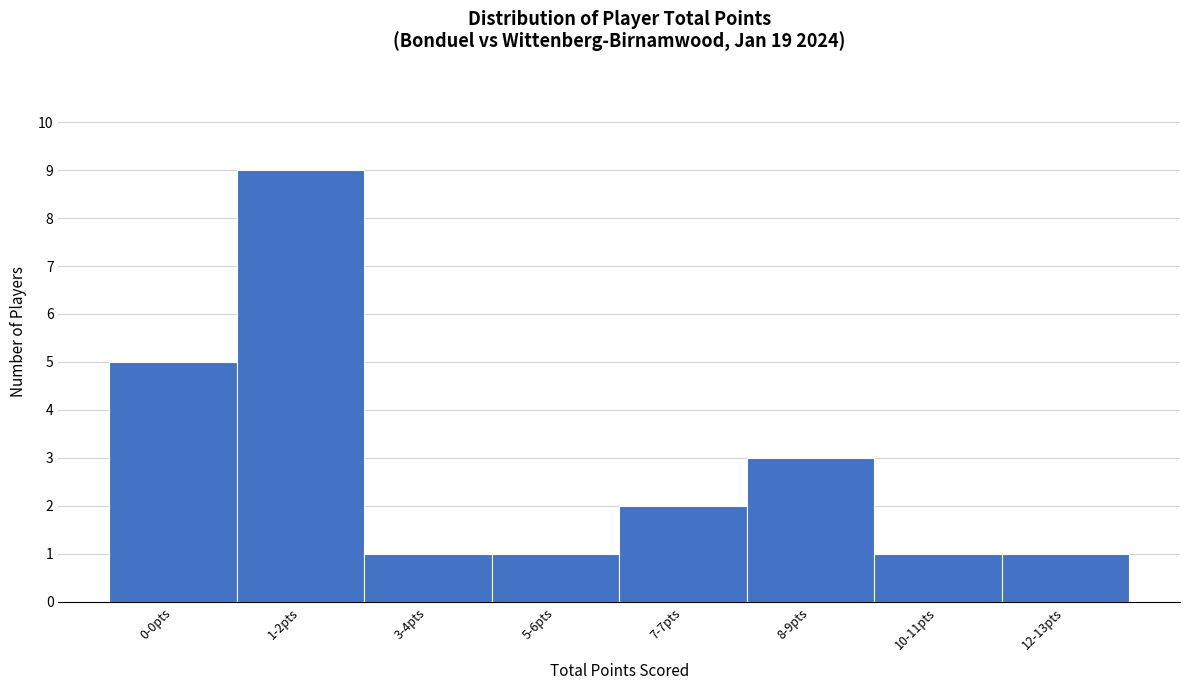

Reading right to left, what are all the values shown in this chart?

1	1	3	2	1	1	9	5